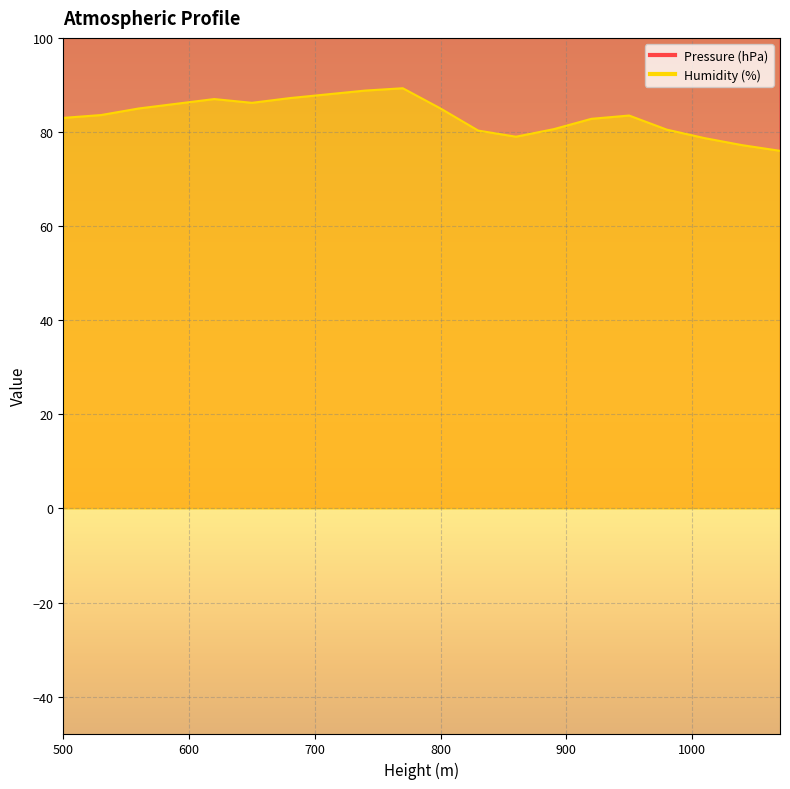

Count the number of categories in the chart.

20